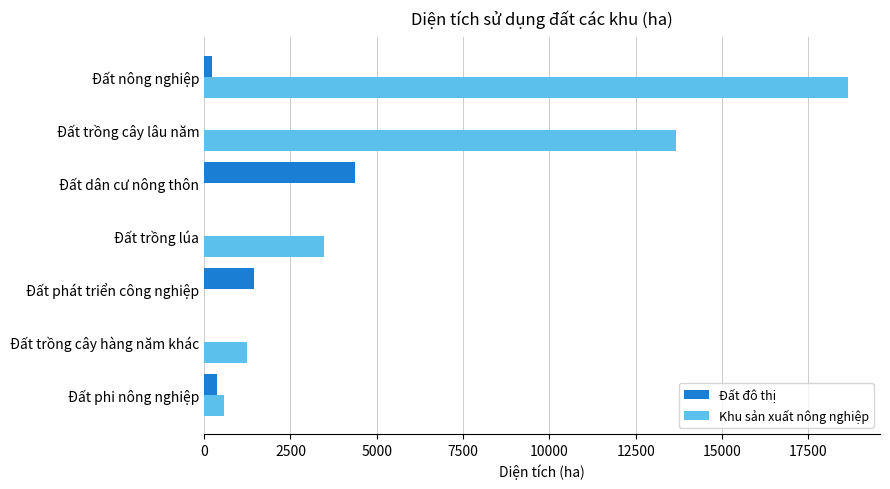

Count the number of categories in the chart.

7